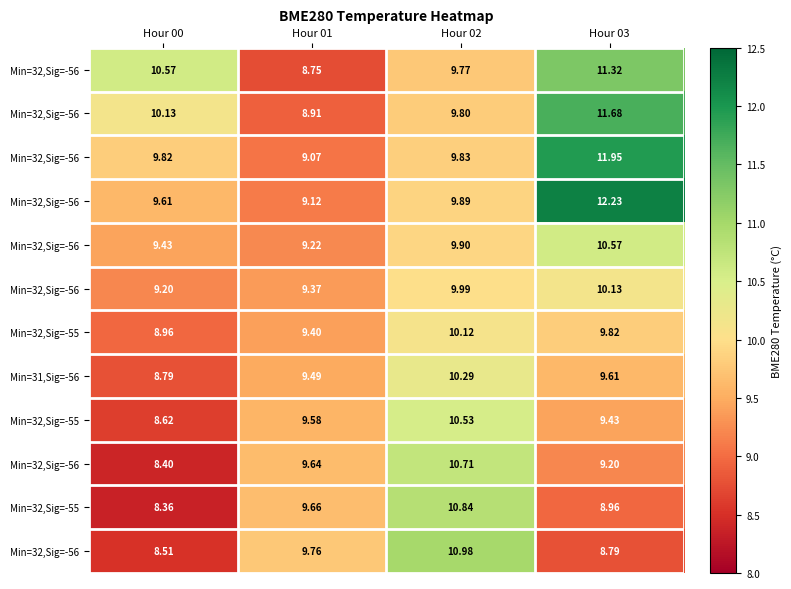

How many categories are shown in the chart?

4